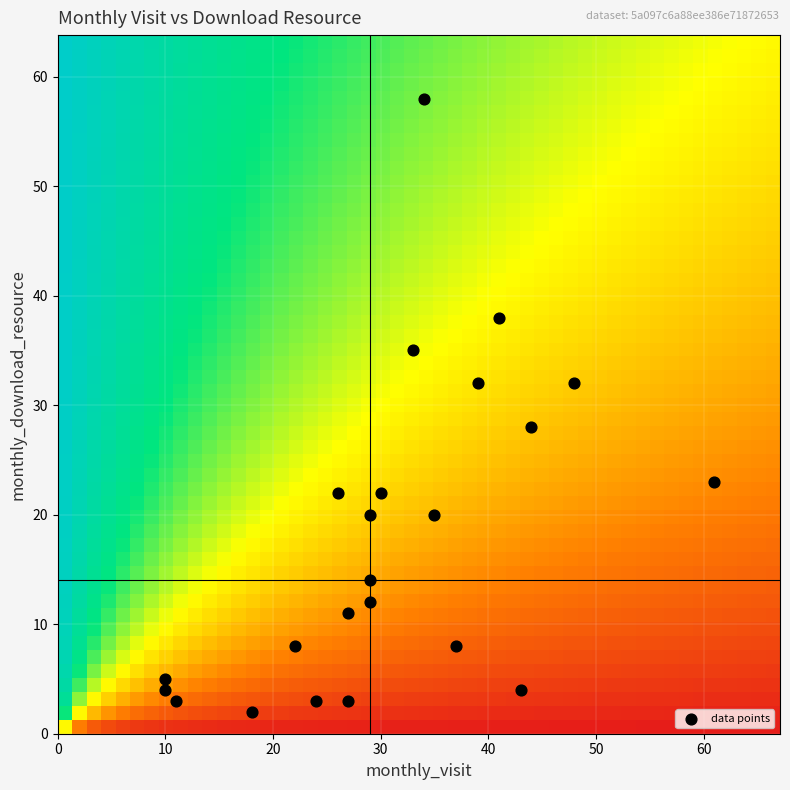

List the coordinates of all points as (Y, X) pairs, reading left to right.

(5, 10)  (4, 10)  (3, 11)  (2, 18)  (8, 22)  (3, 24)  (22, 26)  (3, 27)  (11, 27)  (20, 29)  (12, 29)  (14, 29)  (22, 30)  (35, 33)  (58, 34)  (20, 35)  (8, 37)  (32, 39)  (38, 41)  (4, 43)  (28, 44)  (32, 48)  (23, 61)